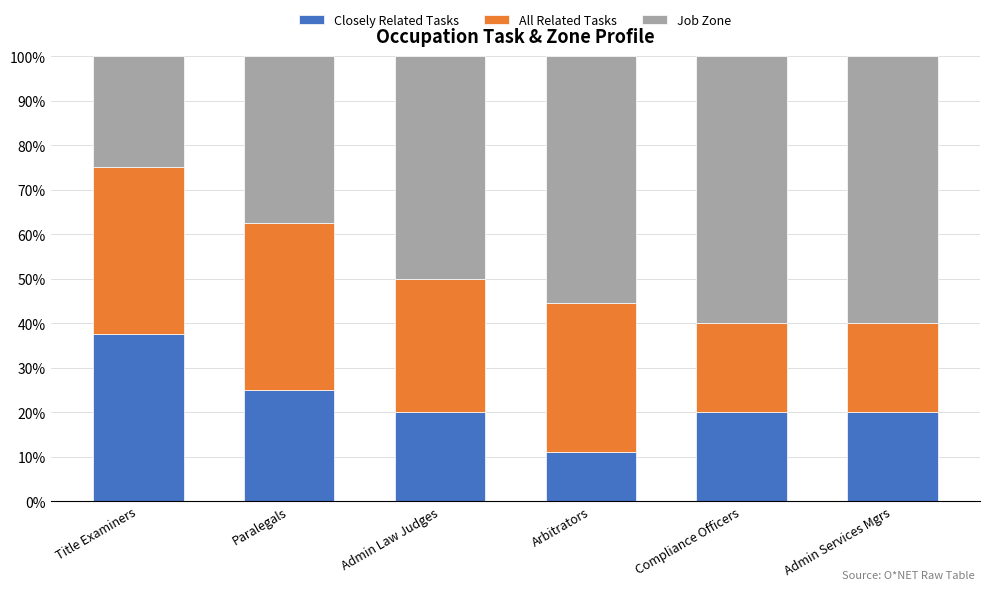

Reading left to right, what are the values for Closely Related Tasks?

Title Examiners=37.5	Paralegals=25.0	Admin Law Judges=20.0	Arbitrators=11.1	Compliance Officers=20.0	Admin Services Mgrs=20.0